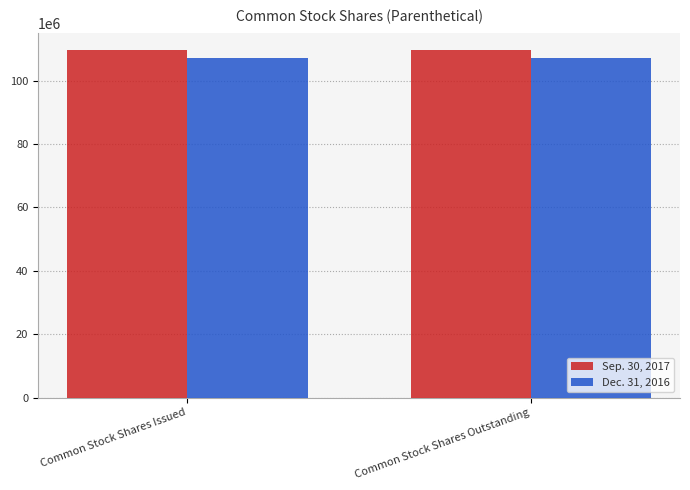

Reading left to right, transcribe all the data shown in this chart.

Sep. 30, 2017: Common Stock Shares Issued=109638000	Common Stock Shares Outstanding=109638000
Dec. 31, 2016: Common Stock Shares Issued=107059000	Common Stock Shares Outstanding=107059000